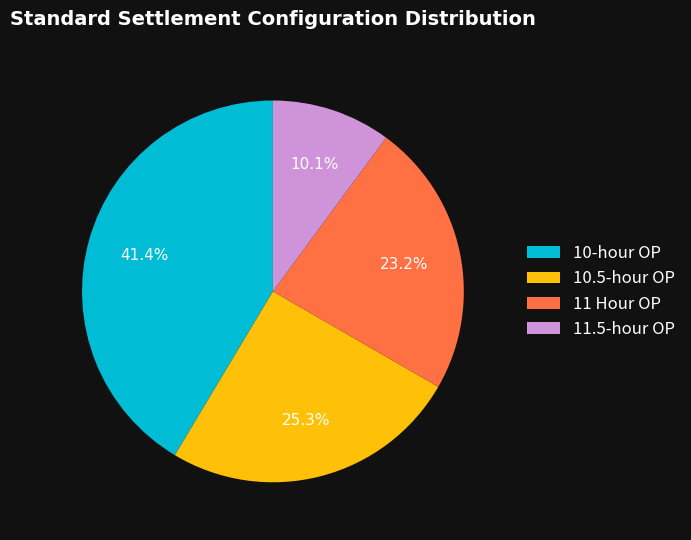

To the nearest percent, what is the average slice percentage?

25%